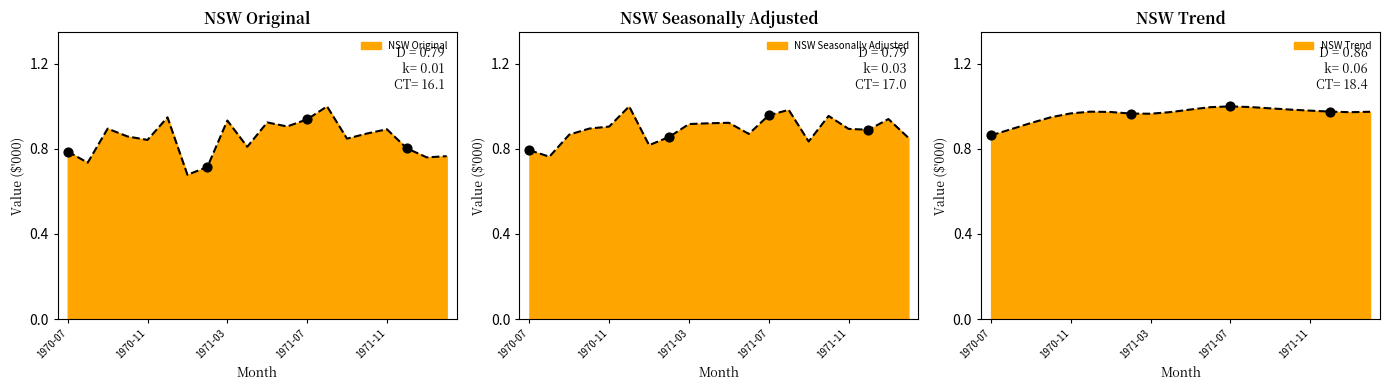

At how many categories does at least one series exceed 0?

20